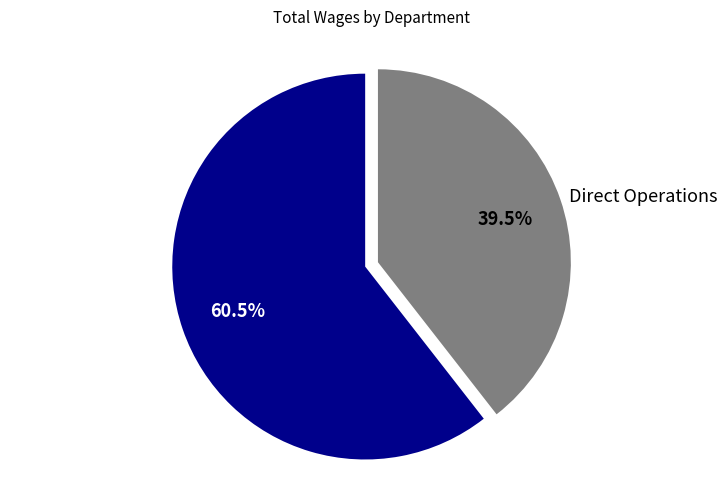

Between Direct Operations and Indirect Operations, which is larger?

Indirect Operations